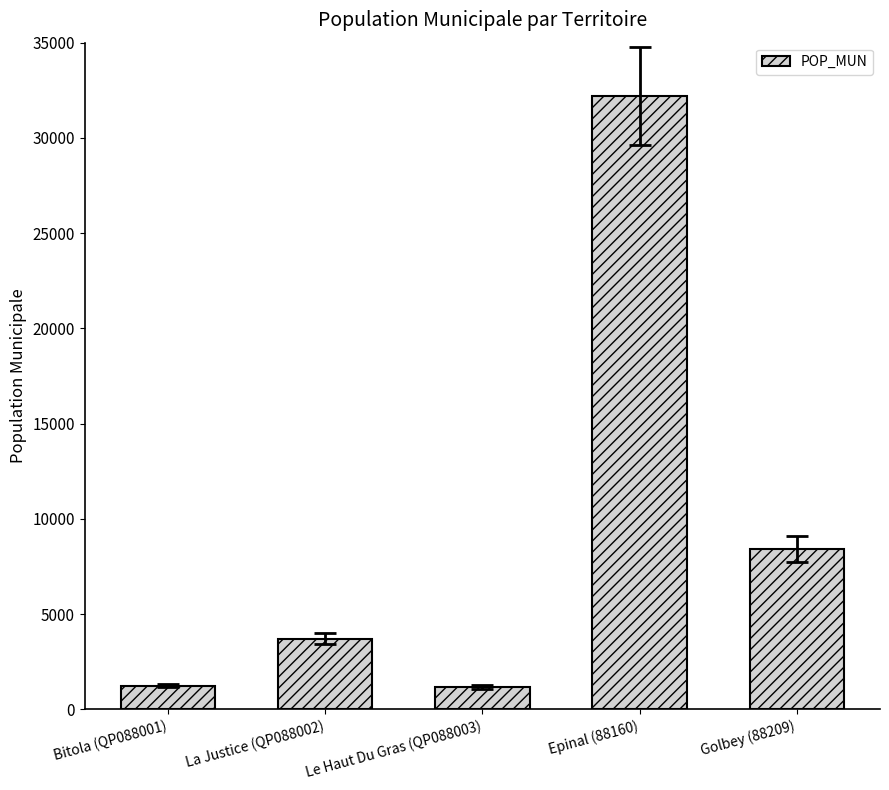

Is it true that the value at La Justice (QP088002) is 3712?

True